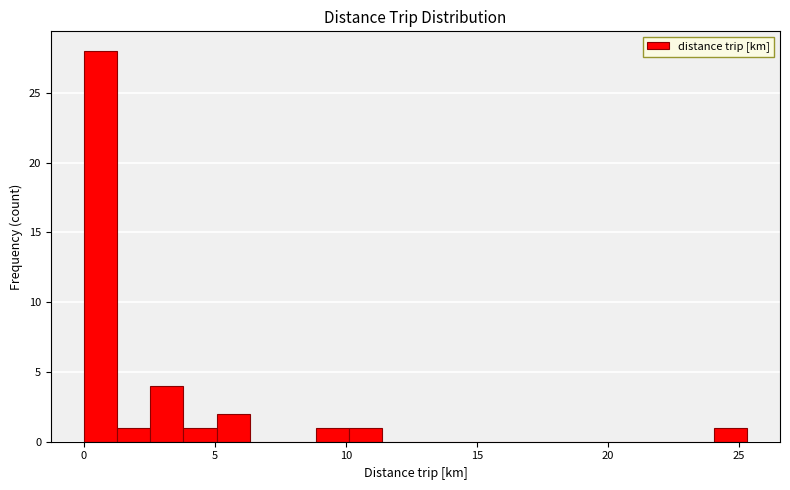

Read against the x-axis, roughly where is the centre of the tallest bar?

0.5